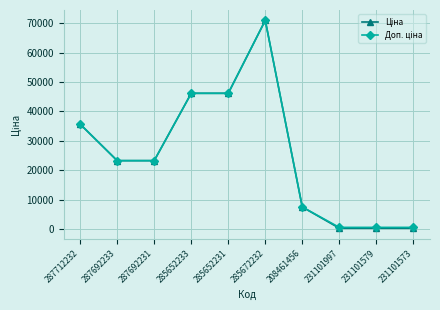

At how many categories does at least one series exceed 28705?

4